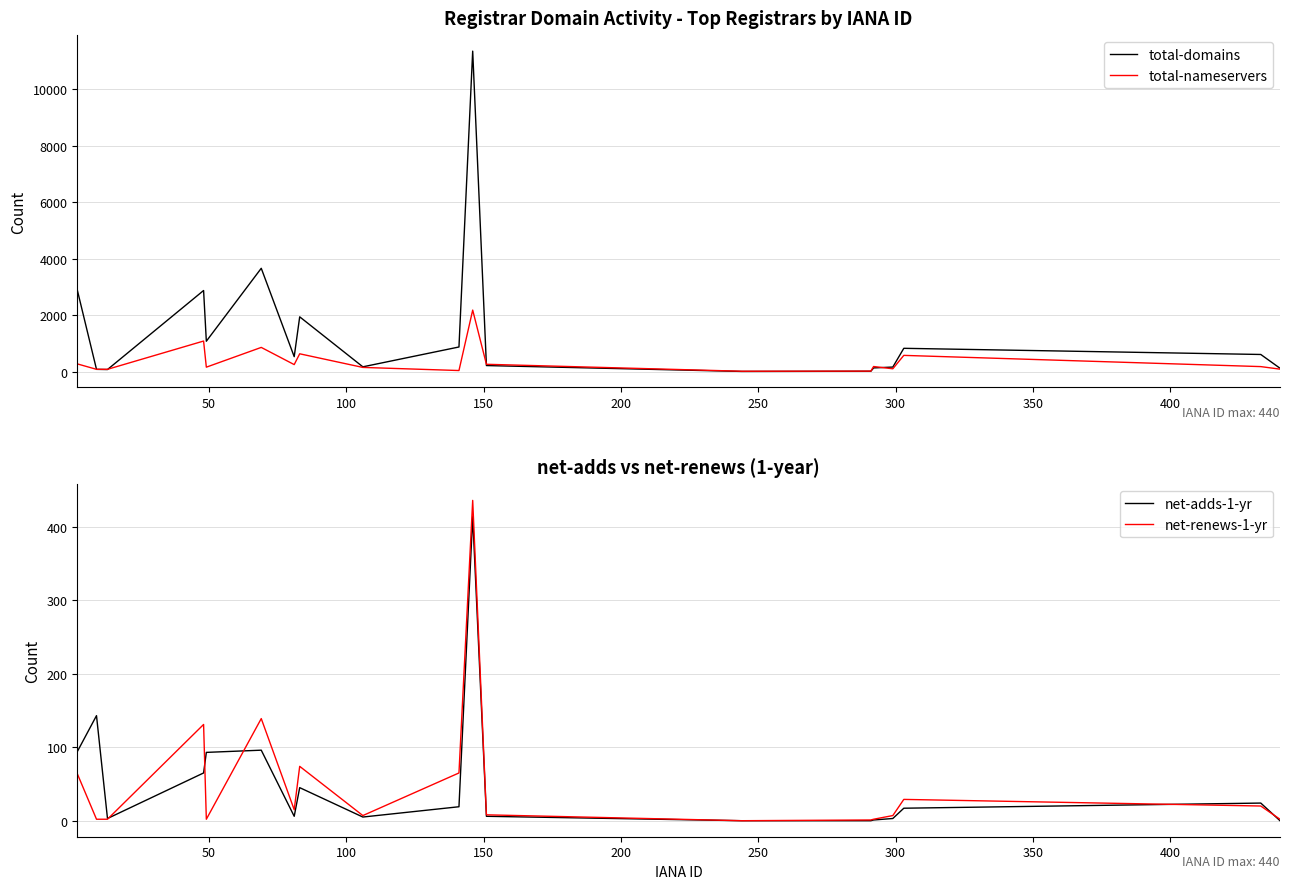

Reading right to left, what are all the values shown in this chart?

total-domains: 126	613	831	168	137	20	13	221	11344	878	176	1945	535	3662	1082	2876	80	87	2896
total-nameservers: 94	184	581	107	187	24	20	266	2183	45	155	637	255	863	164	1088	88	88	280
net-adds-1-yr: 0	24	17	3	1	0	0	6	414	19	5	45	6	96	93	65	3	143	94
net-renews-1-yr: 2	20	29	7	2	1	0	8	436	65	7	74	15	139	2	131	2	2	64